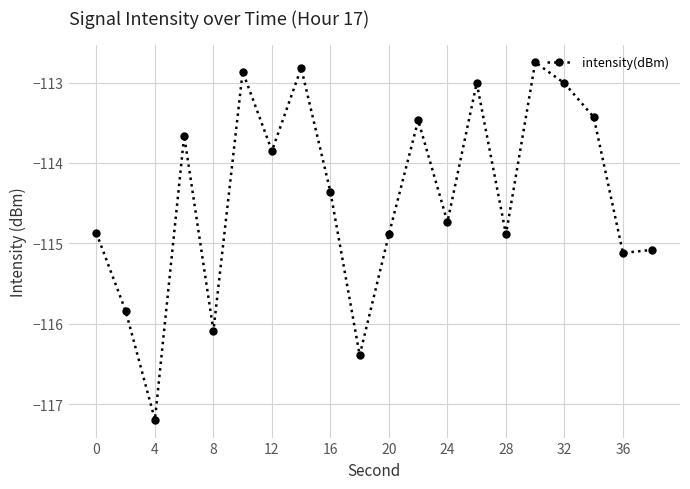

Does the chart display data point markers on the line(s)?

Yes